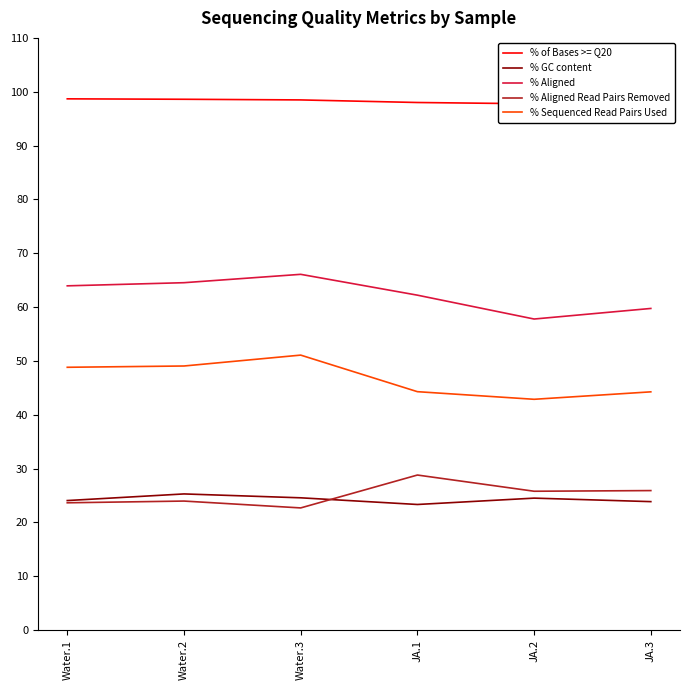

What is the smallest value displayed?

22.7